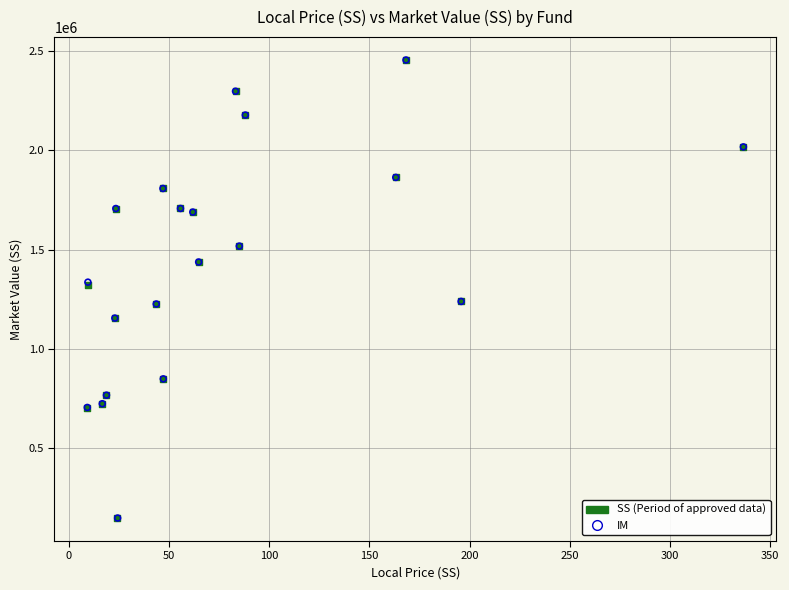

What are all the series names shown in the legend?

SS (Period of approved data), IM